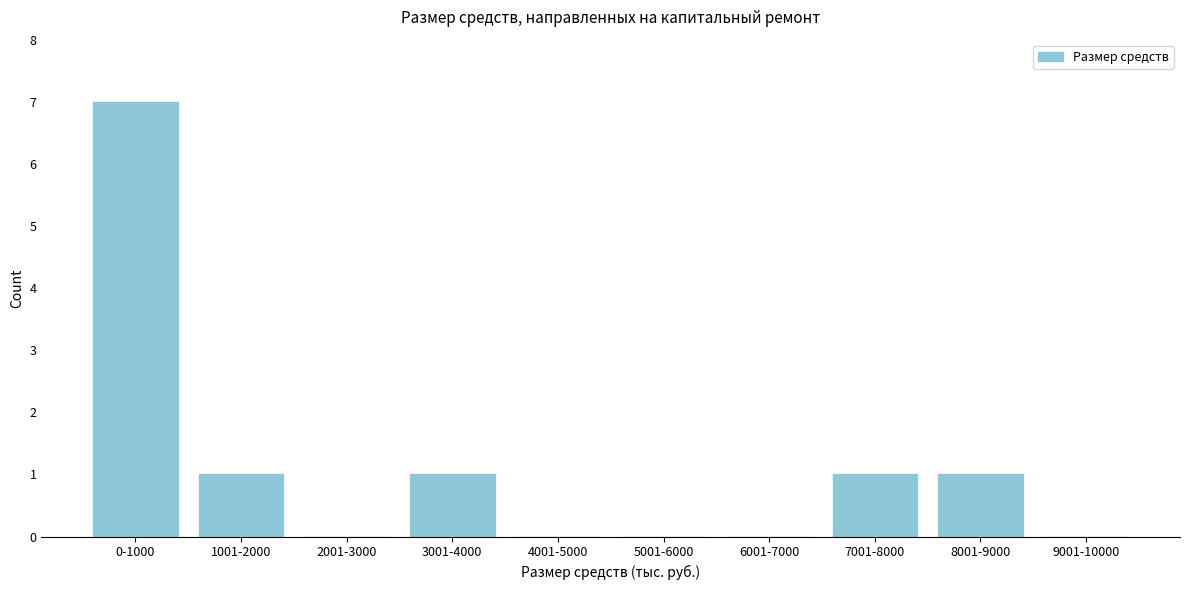

Reading right to left, what are all the values shown in this chart?

9001-10000=0	8001-9000=1	7001-8000=1	6001-7000=0	5001-6000=0	4001-5000=0	3001-4000=1	2001-3000=0	1001-2000=1	0-1000=7